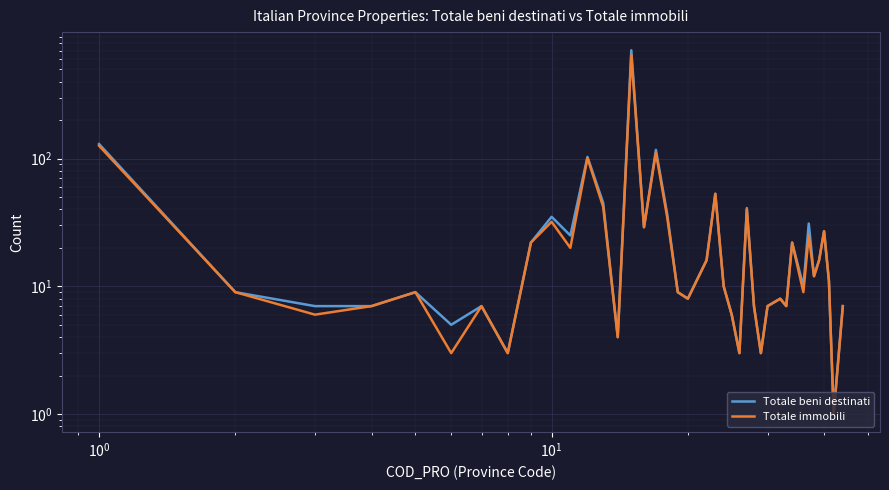

True or false: Totale beni destinati has more than 0 interior local peaks.

True